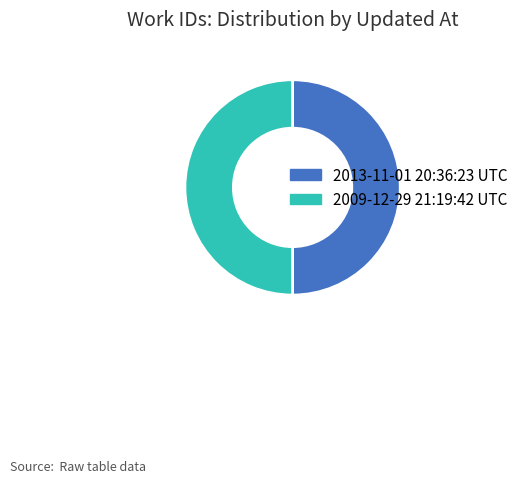

Combined, do 2009-12-29 21:19:42 UTC and 2013-11-01 20:36:23 UTC account for over 50%?

Yes